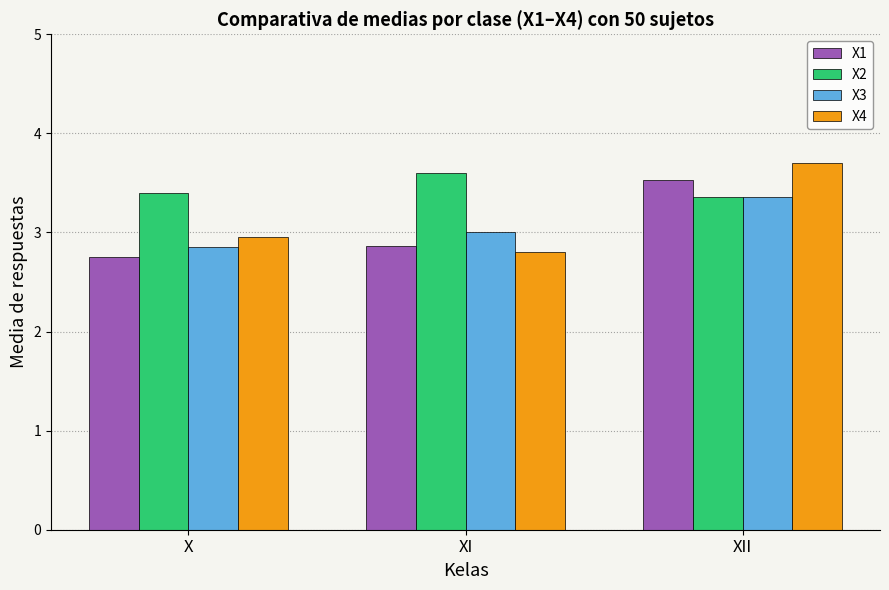

How many bars are there in each group?

4